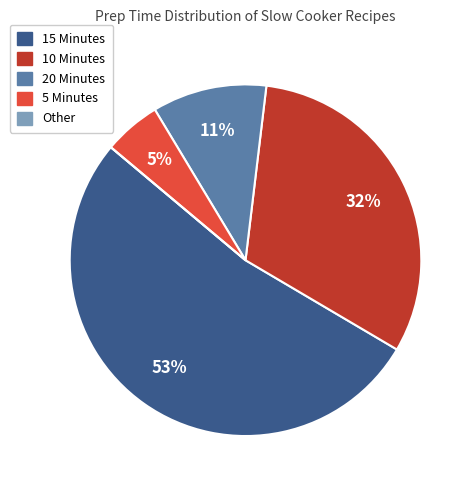

Is it true that 5 Minutes is 5% of the pie?

True